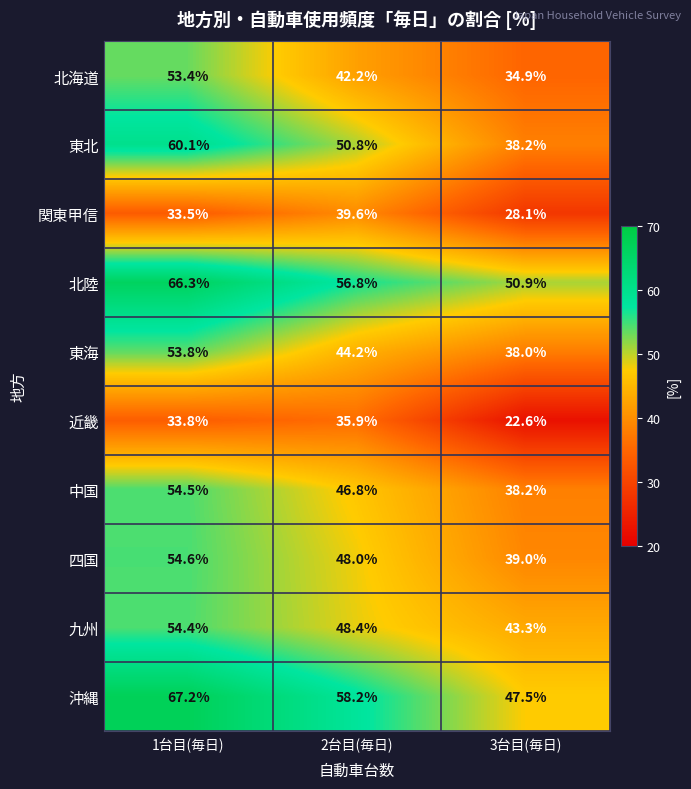

What is the lowest value of the 四国 series?

39.0